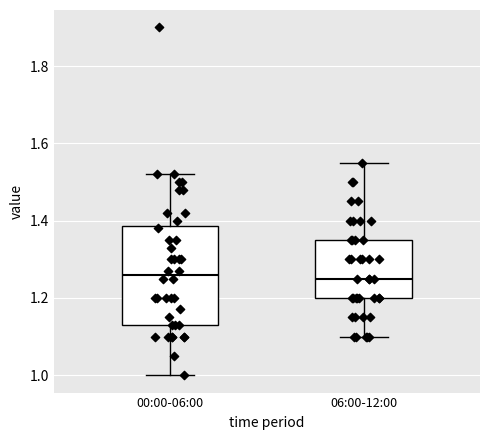

Reading left to right, read every box against the y-axis: the position of its median line, the range the box covers, and the ends of its whiskers. The values are not printed on the chart, so give them approximately, as read against the axis.

00:00-06:00: median 1.26, box 1.14 to 1.38, whiskers 1.00 to 1.52
06:00-12:00: median 1.26, box 1.20 to 1.36, whiskers 1.10 to 1.56